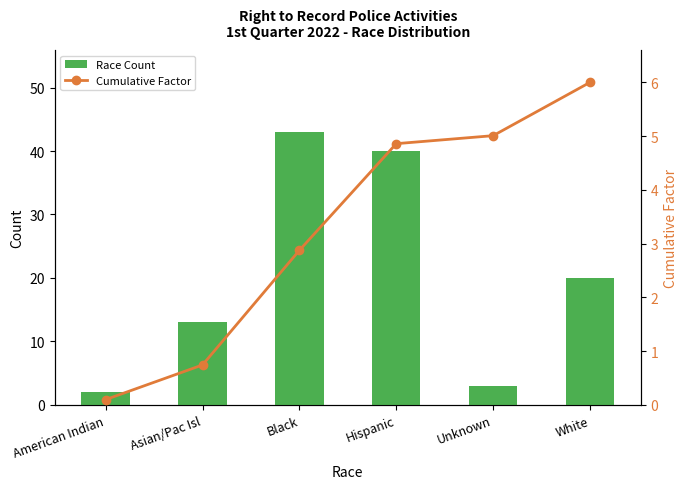

What is the total value across all series at Unknown?

8.0